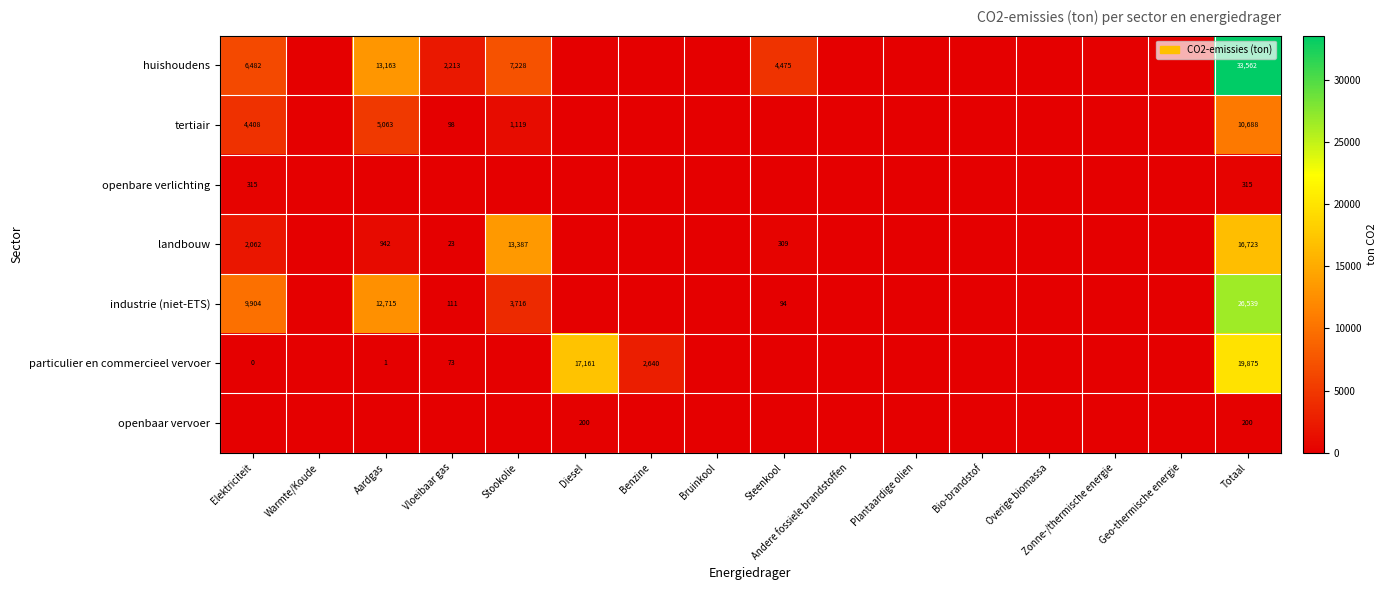

True or false: particulier en commercieel vervoer has a value of 17161 at Diesel.

True